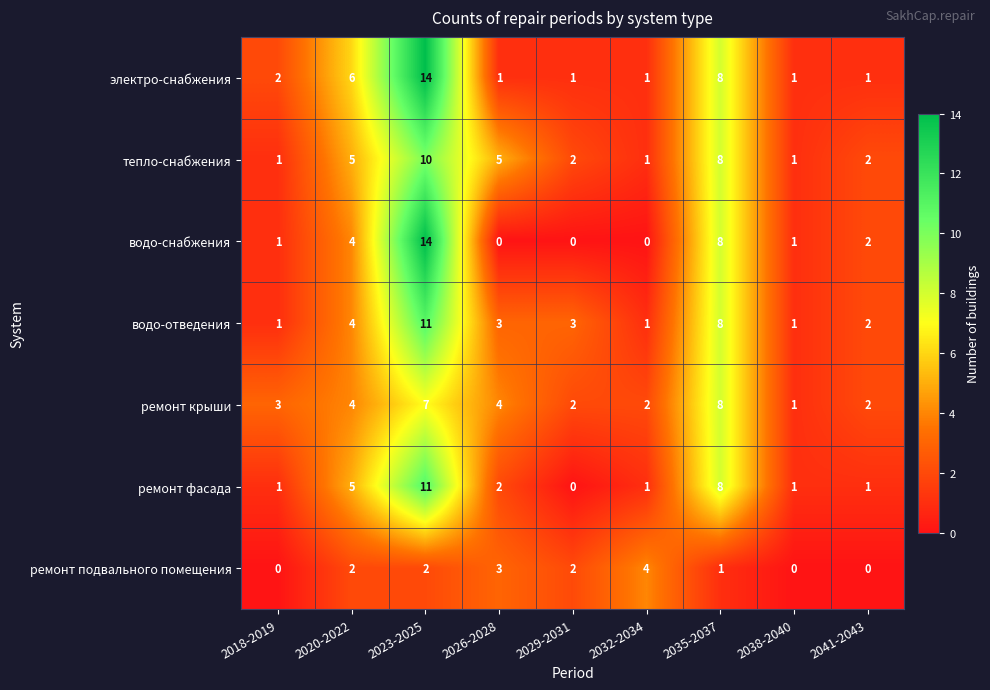

The ремонт крыши series shows 3 at 2020-2022. True or false?

False